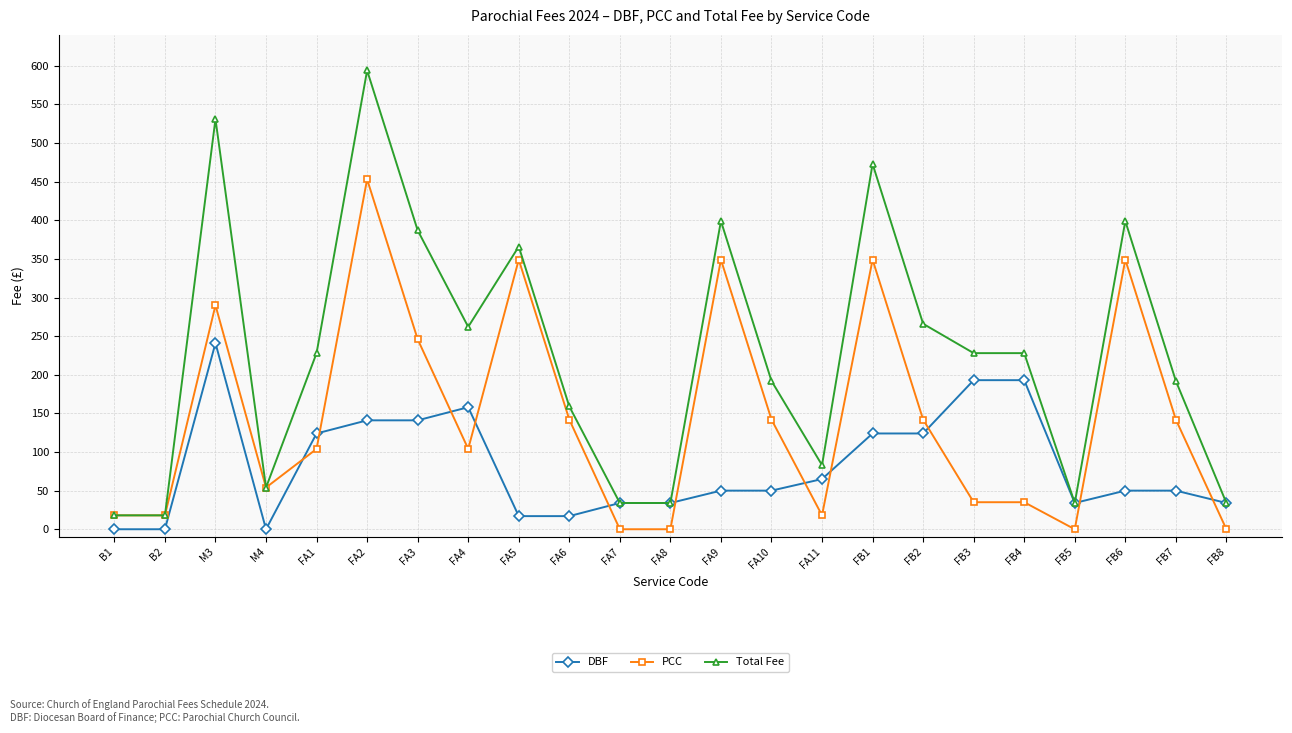

At FB6, list the series in order from smallest to largest.

DBF, PCC, Total Fee